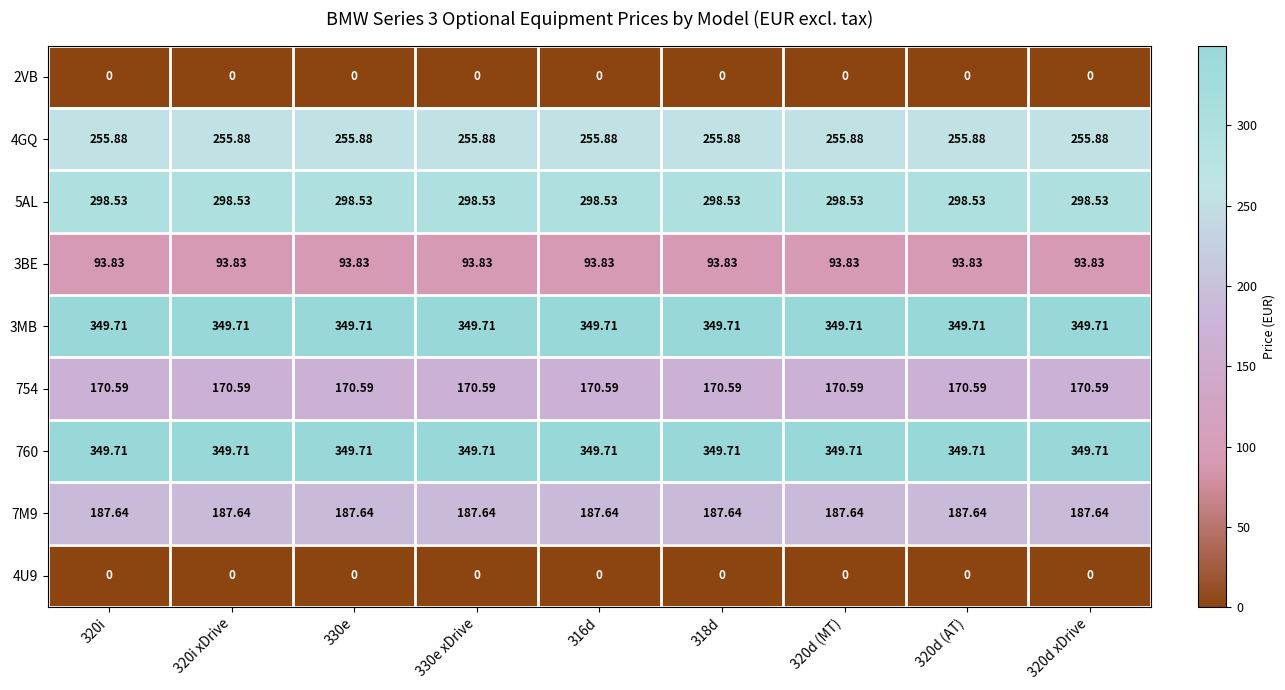

Reading left to right, list all the values displayed in this chart.

2VB: 320i=0.0	320i xDrive=0.0	330e=0.0	330e xDrive=0.0	316d=0.0	318d=0.0	320d (MT)=0.0	320d (AT)=0.0	320d xDrive=0.0
4GQ: 320i=255.9	320i xDrive=255.9	330e=255.9	330e xDrive=255.9	316d=255.9	318d=255.9	320d (MT)=255.9	320d (AT)=255.9	320d xDrive=255.9
5AL: 320i=298.5	320i xDrive=298.5	330e=298.5	330e xDrive=298.5	316d=298.5	318d=298.5	320d (MT)=298.5	320d (AT)=298.5	320d xDrive=298.5
3BE: 320i=93.8	320i xDrive=93.8	330e=93.8	330e xDrive=93.8	316d=93.8	318d=93.8	320d (MT)=93.8	320d (AT)=93.8	320d xDrive=93.8
3MB: 320i=349.7	320i xDrive=349.7	330e=349.7	330e xDrive=349.7	316d=349.7	318d=349.7	320d (MT)=349.7	320d (AT)=349.7	320d xDrive=349.7
754: 320i=170.6	320i xDrive=170.6	330e=170.6	330e xDrive=170.6	316d=170.6	318d=170.6	320d (MT)=170.6	320d (AT)=170.6	320d xDrive=170.6
760: 320i=349.7	320i xDrive=349.7	330e=349.7	330e xDrive=349.7	316d=349.7	318d=349.7	320d (MT)=349.7	320d (AT)=349.7	320d xDrive=349.7
7M9: 320i=187.6	320i xDrive=187.6	330e=187.6	330e xDrive=187.6	316d=187.6	318d=187.6	320d (MT)=187.6	320d (AT)=187.6	320d xDrive=187.6
4U9: 320i=0.0	320i xDrive=0.0	330e=0.0	330e xDrive=0.0	316d=0.0	318d=0.0	320d (MT)=0.0	320d (AT)=0.0	320d xDrive=0.0